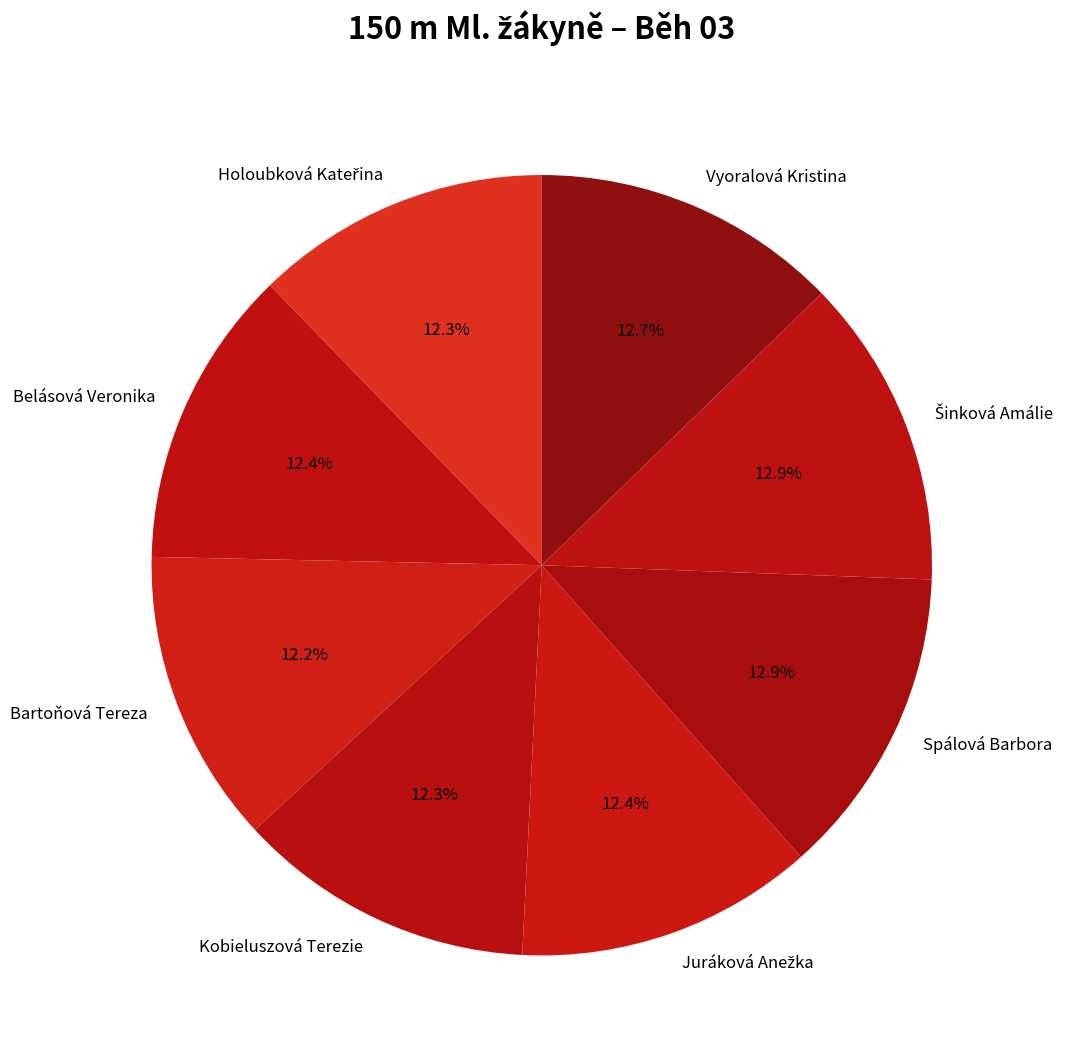

Is there a majority slice in this chart?

No